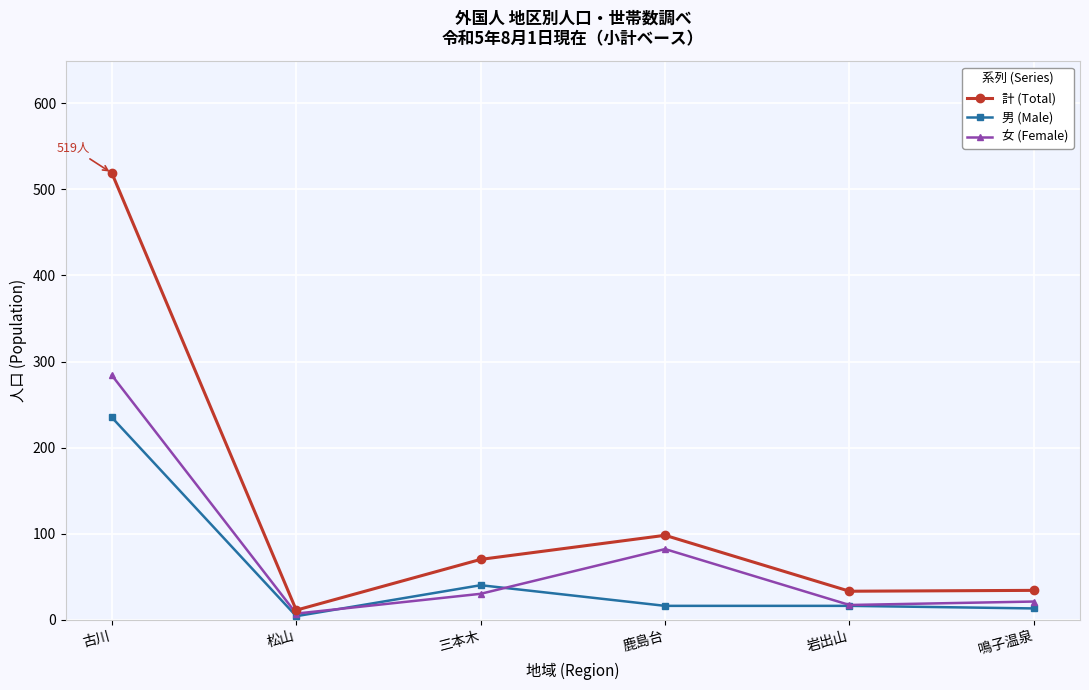

What is the difference between the maximum and minimum values in the 計 (Total) series?

508